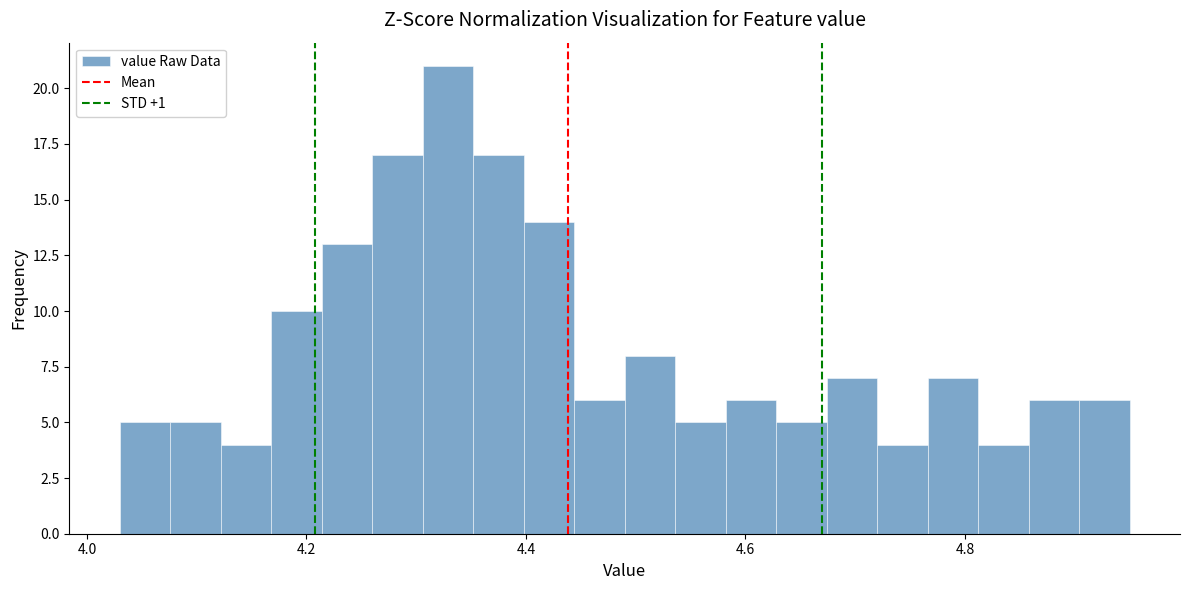

Read against the x-axis, roughly where is the centre of the tallest bar?

4.32